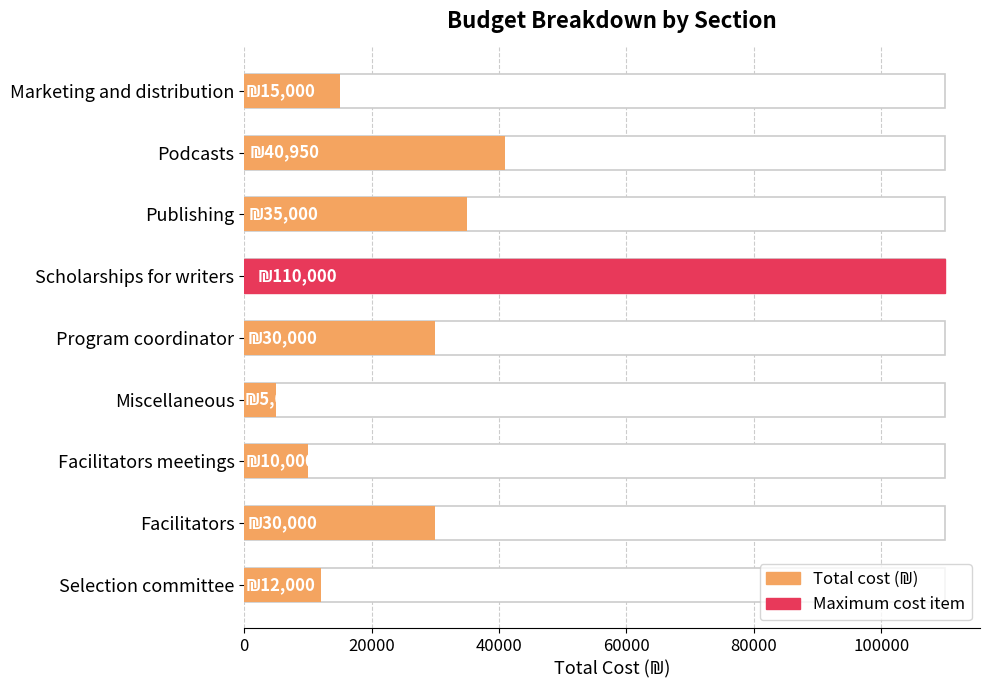

Where is the data nearest to the value 57500?

Podcasts